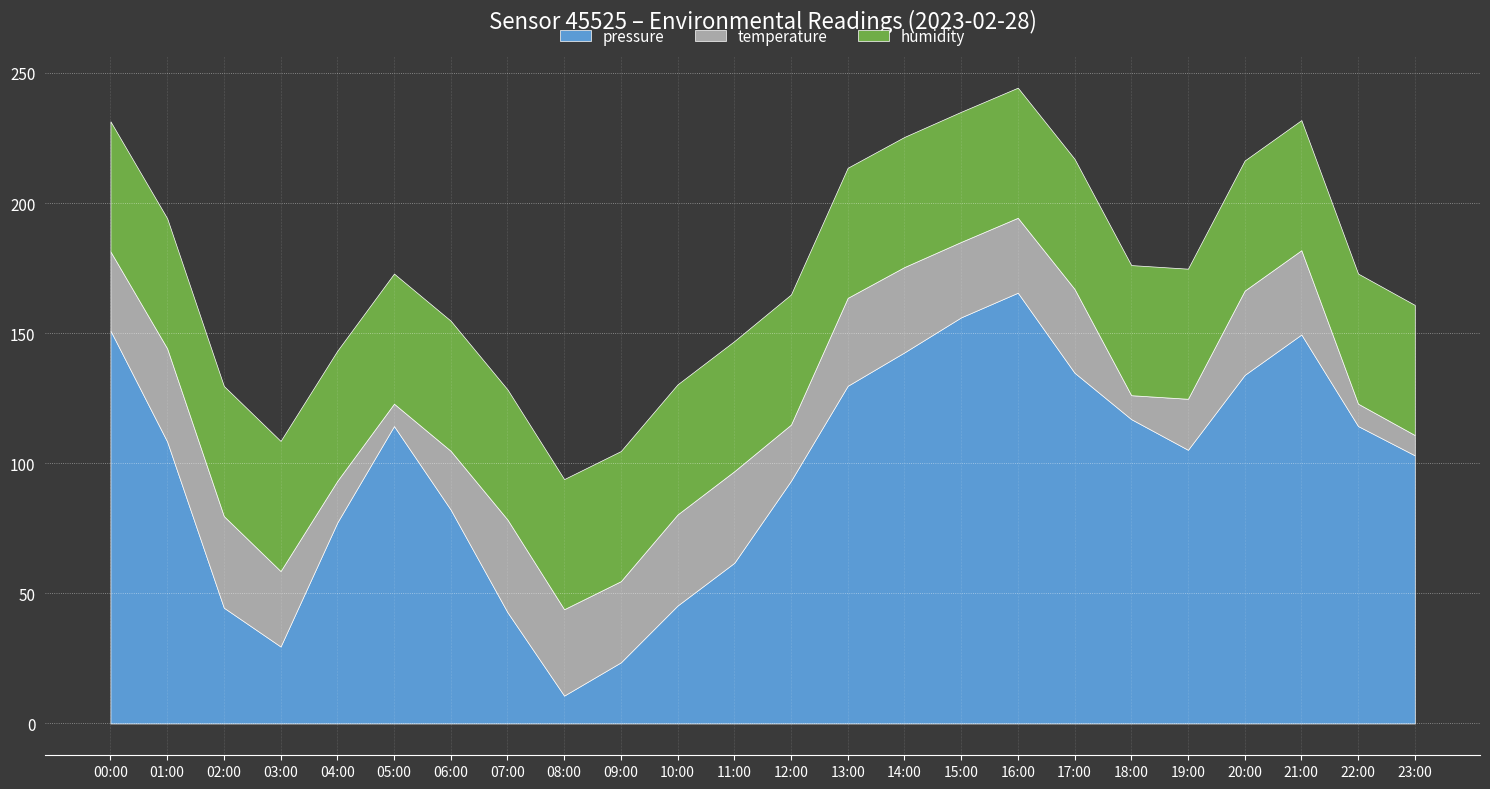

What position from the left is 13:00?

14